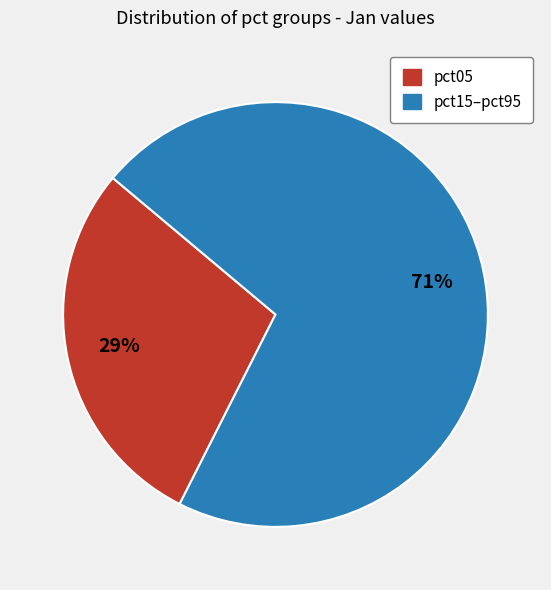

Does any single category account for the majority?

Yes